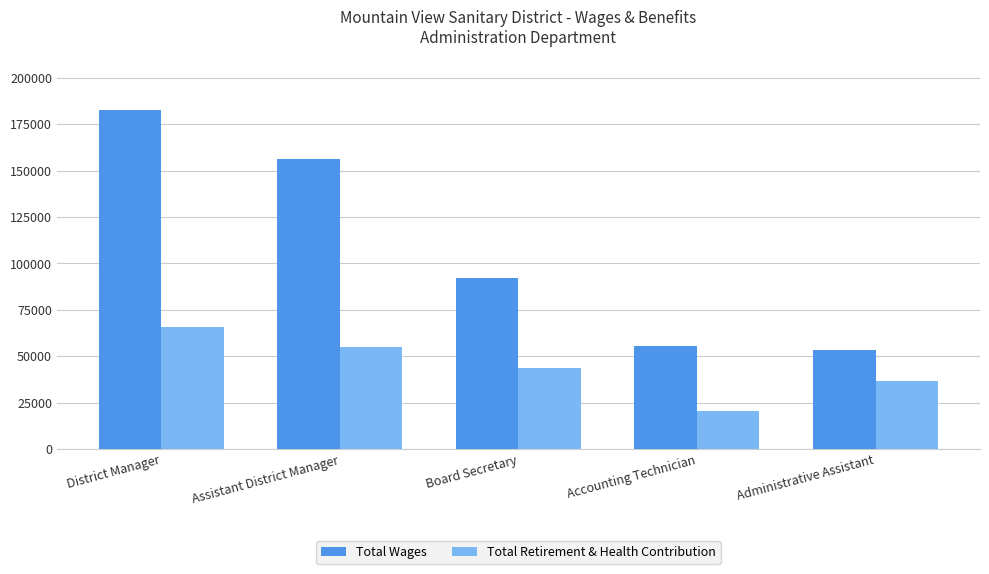

Between Board Secretary and Accounting Technician, which series saw the biggest shift?

Total Wages